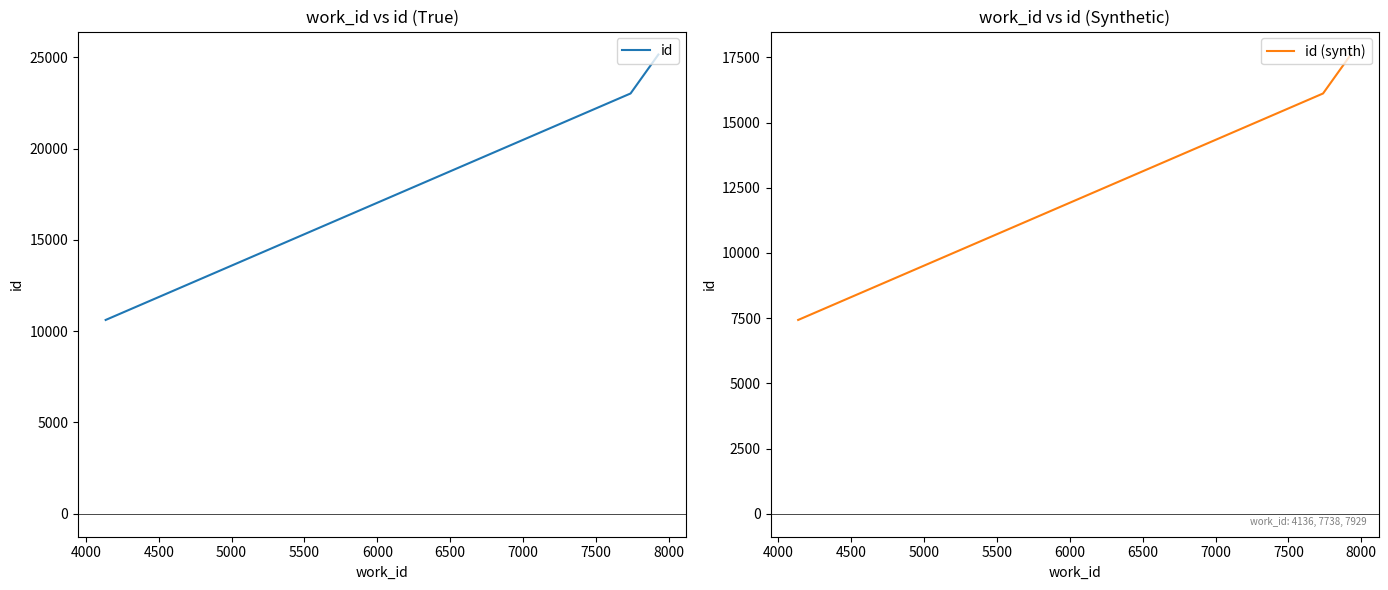

What is the minimum value for id (synth)?

7431.2